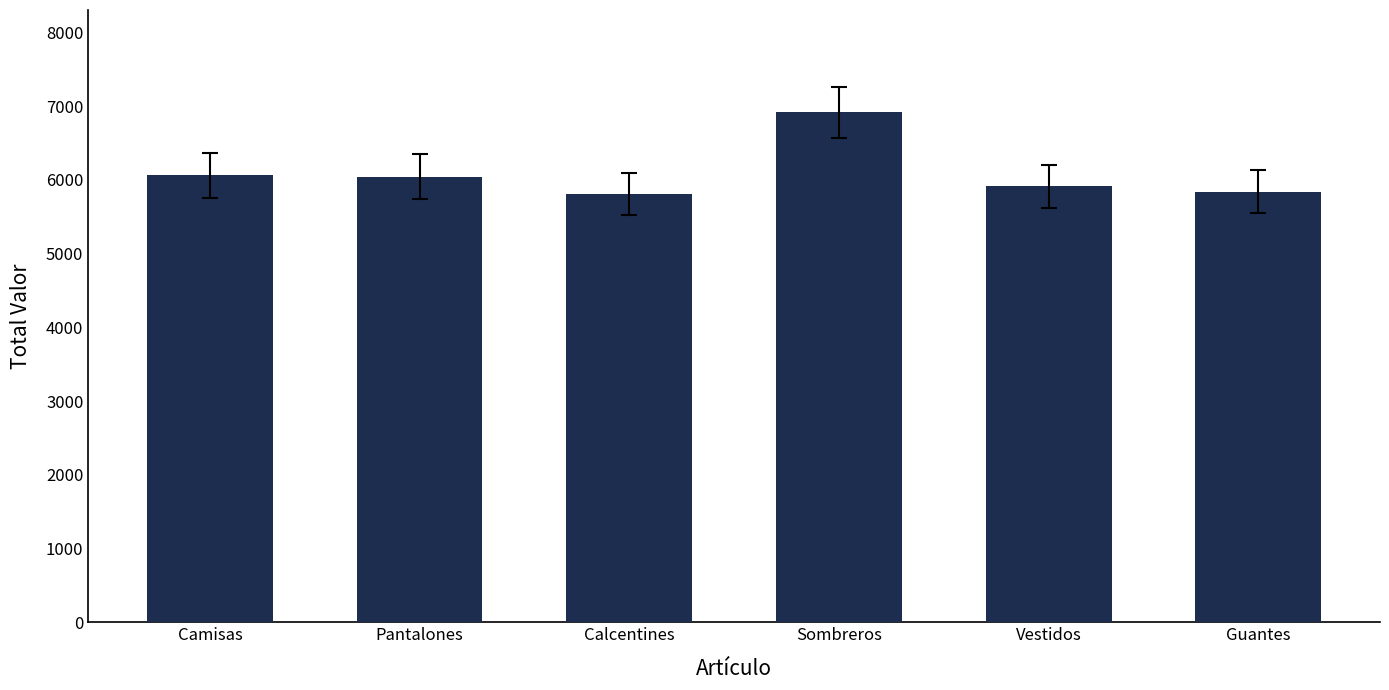

What is the difference between the maximum and second lowest values?

1078